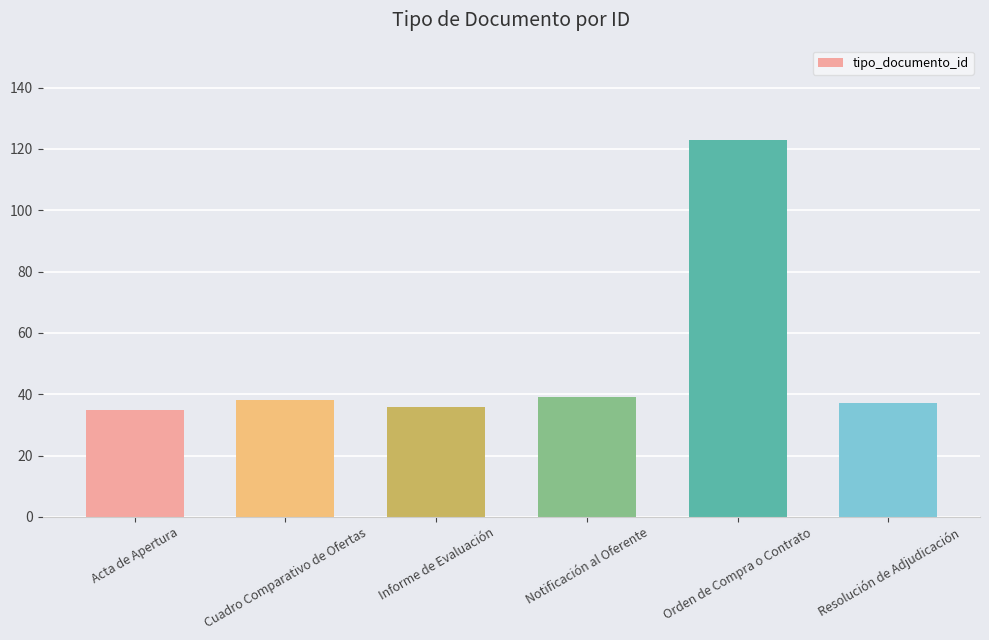

Which category has the highest value across all series?

Orden de Compra o Contrato